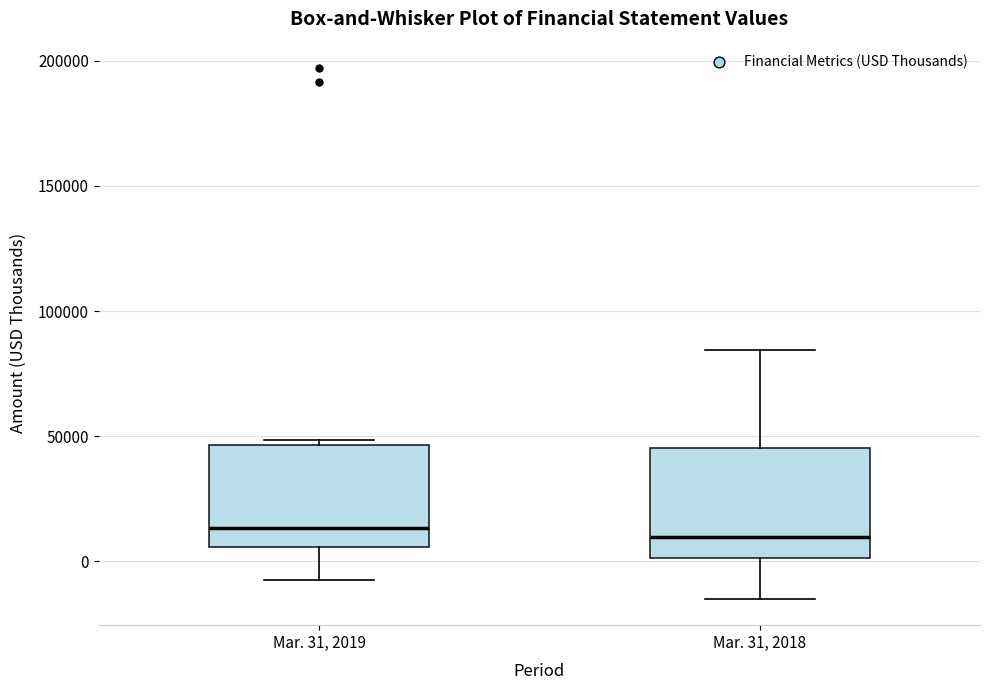

Where is the upper edge of the box for Mar. 31, 2018 on the y-axis? The values are not printed on the chart, so give them approximately, as read against the axis.

45000